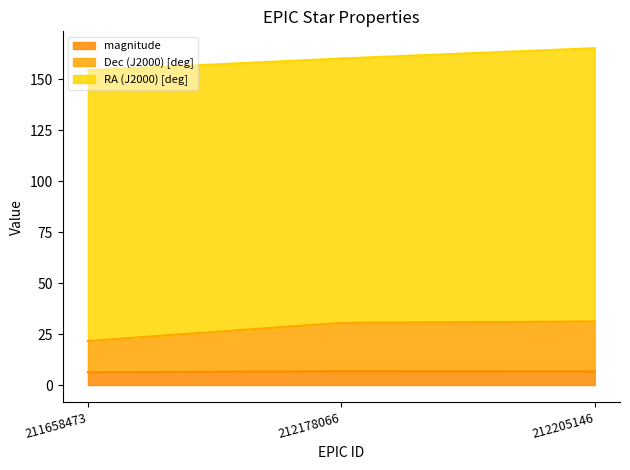

What is the lowest value of the magnitude series?

6.2